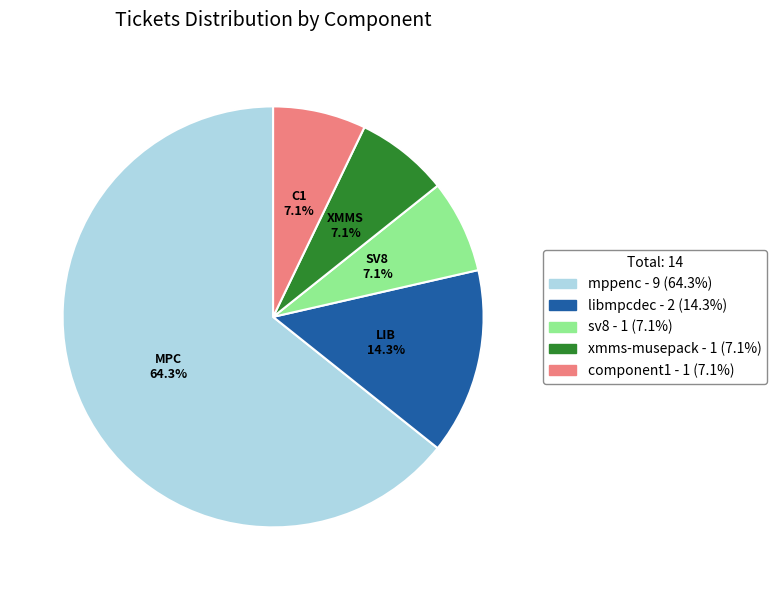

Which slice is the largest?

mppenc